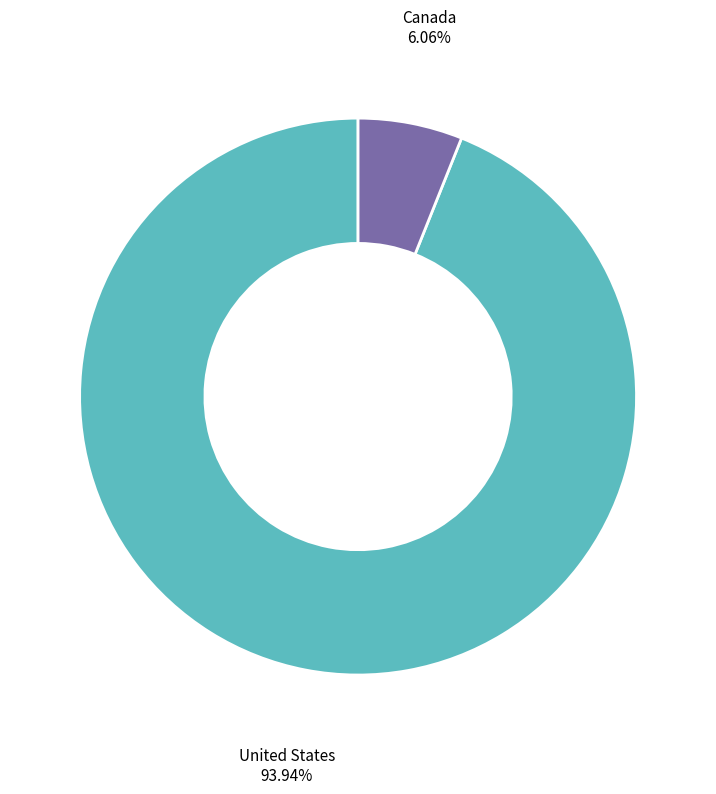

Which slice is the largest?

United States